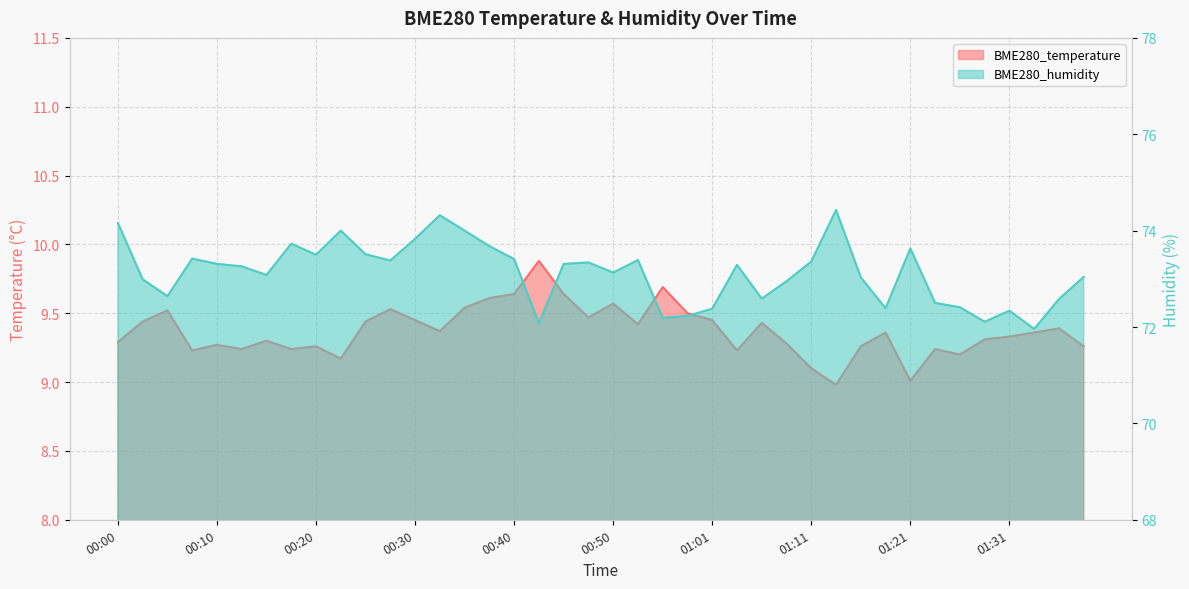

What is the label of the 15th point from the left?

00:35